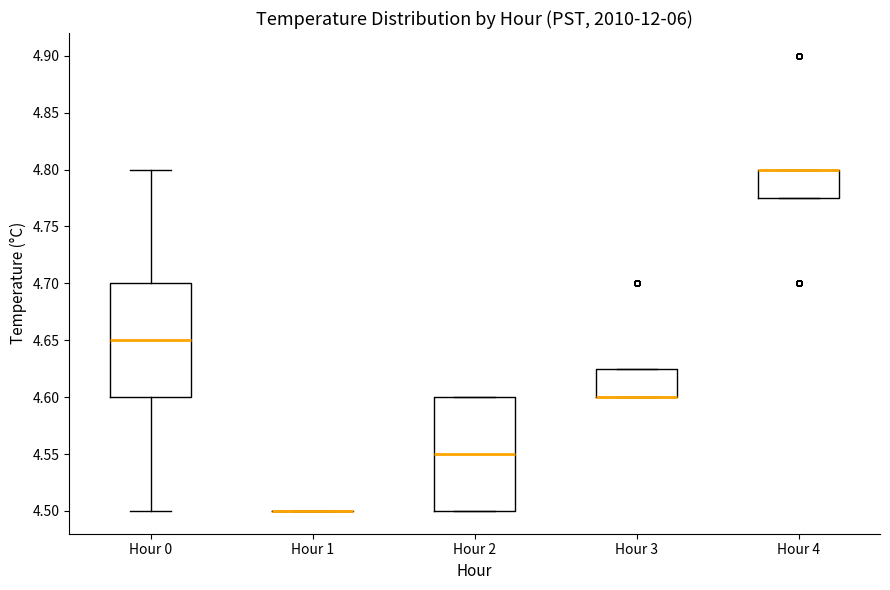

Reading left to right, read every box against the y-axis: the position of its median line, the range the box covers, and the ends of its whiskers. The values are not printed on the chart, so give them approximately, as read against the axis.

Hour 0: median 4.650, box 4.600 to 4.700, whiskers 4.500 to 4.800
Hour 1: box collapsed to a line at 4.500, whiskers 4.500 to 4.500
Hour 2: median 4.550, box 4.500 to 4.600, whiskers 4.500 to 4.600
Hour 3: median 4.600 (drawn on the box's lower edge), box 4.600 to 4.625, whiskers 4.600 to 4.625
Hour 4: median 4.800 (drawn on the box's upper edge), box 4.775 to 4.800, whiskers 4.775 to 4.800